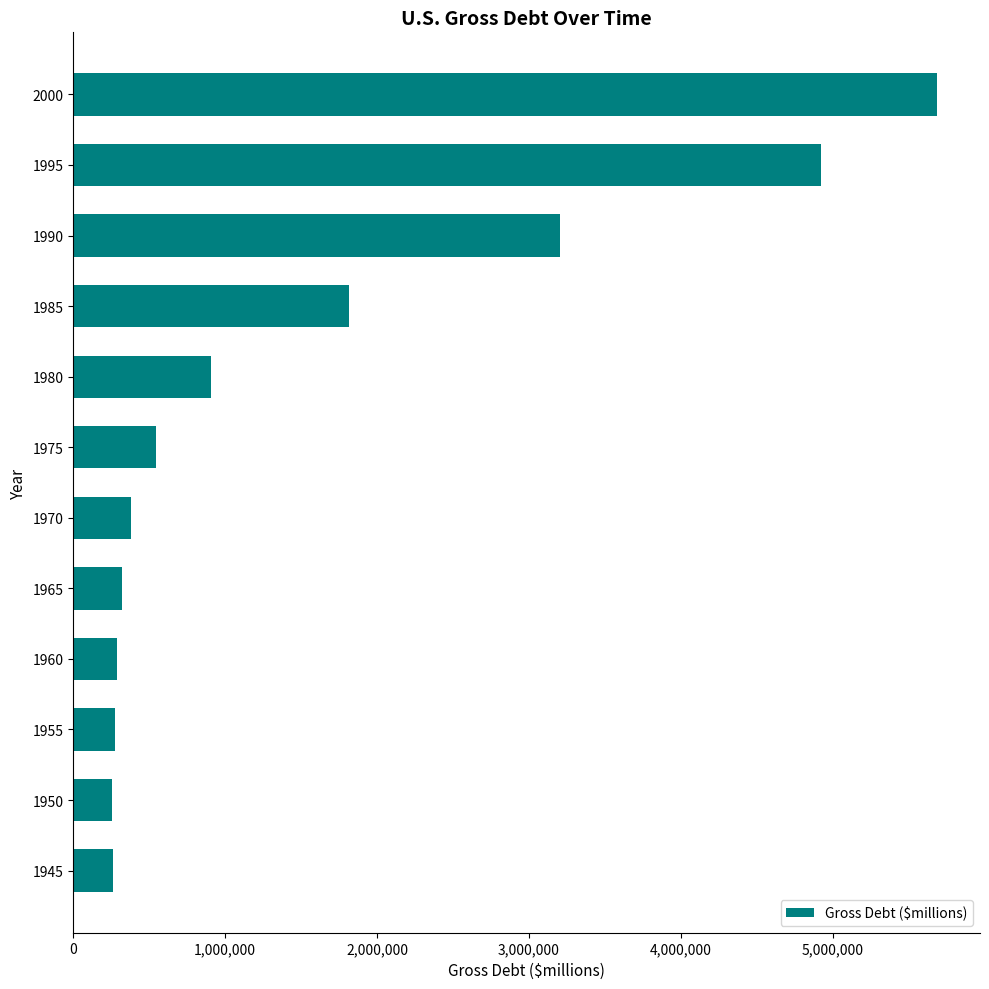

Count the number of data series in this chart.

1